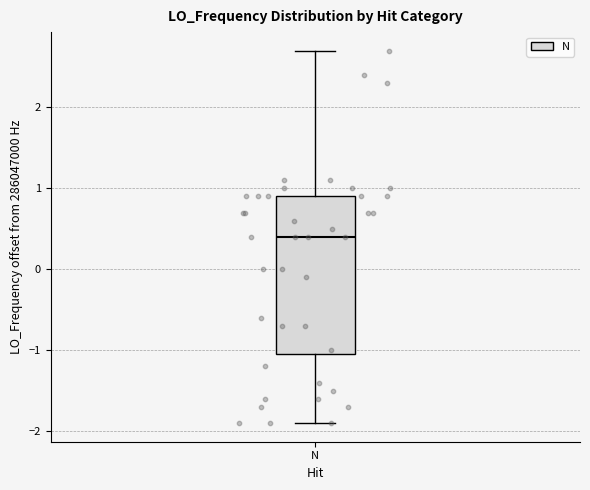

Transcribe this box plot: give where the median line is, the range the box spans, and where the two whiskers end, as read against the y-axis. The values are not printed on the chart, so give them approximately, as read against the axis.

median 0.4, box -1.0 to 0.9, whiskers -1.9 to 2.7